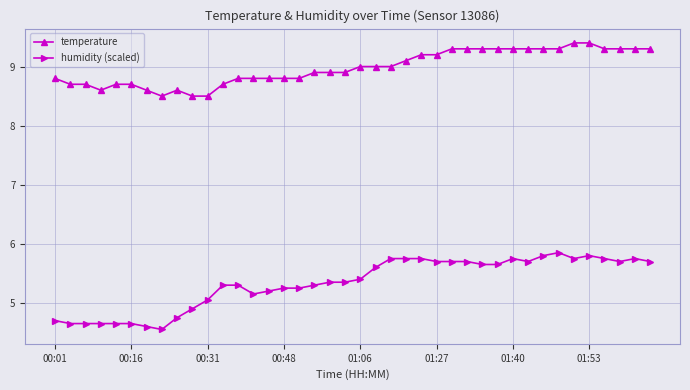

True or false: humidity (scaled) has more than 0 interior local peaks.

True